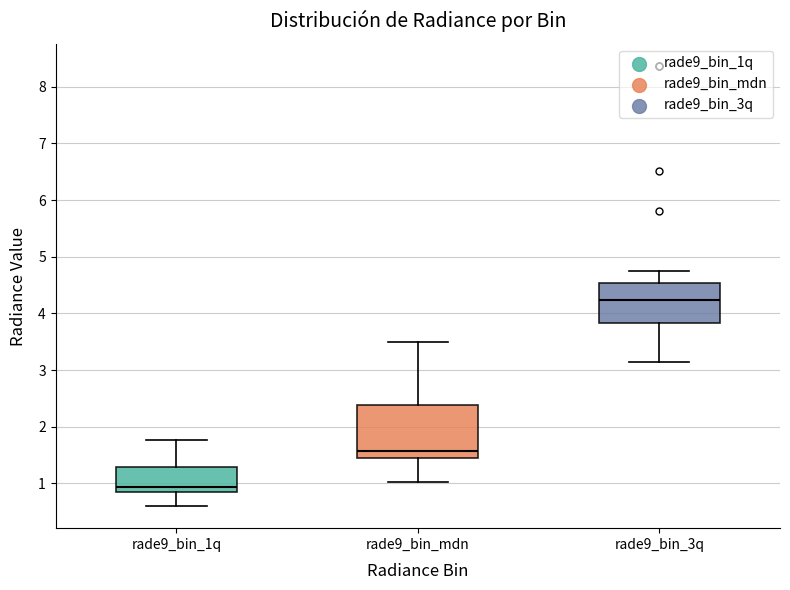

Which box's median line is the lowest?

rade9_bin_1q